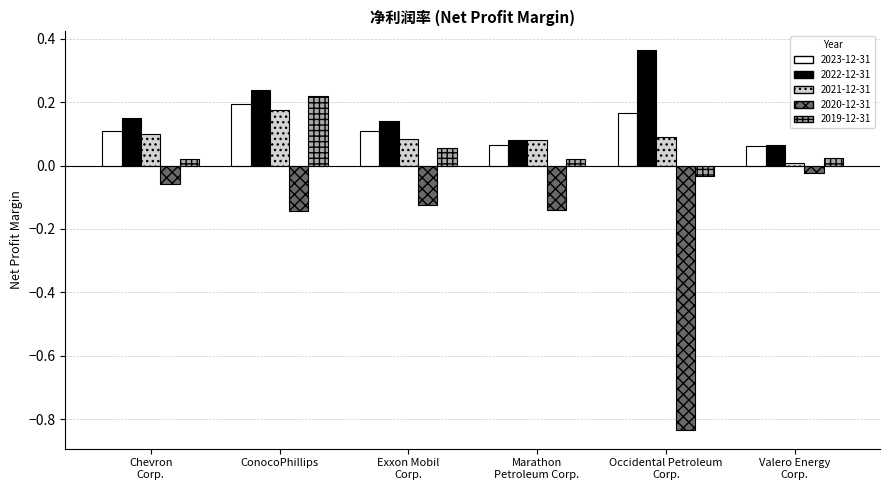

Which series has the largest range (max minus min)?

2020-12-31